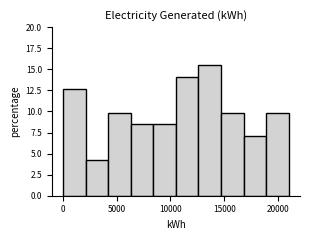

Which range on the x-axis has the tallest bar?

12600 to 14700